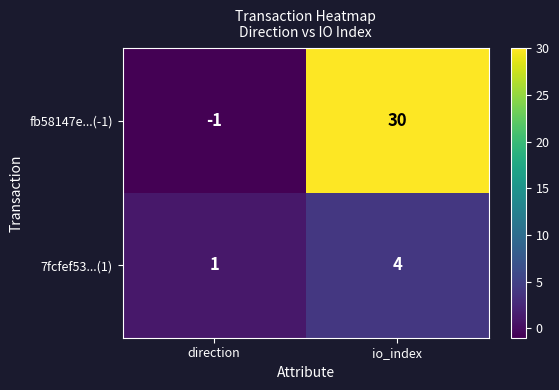

Reading left to right, transcribe all the data shown in this chart.

fb58147e...(-1): -1	30
7fcfef53...(1): 1	4